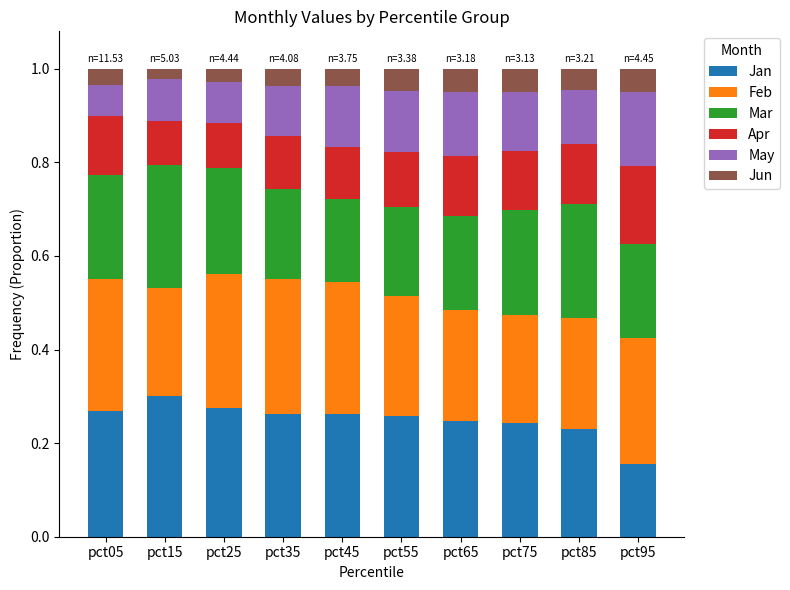

What is the sum of the Jan values at pct55 and pct35?

0.5